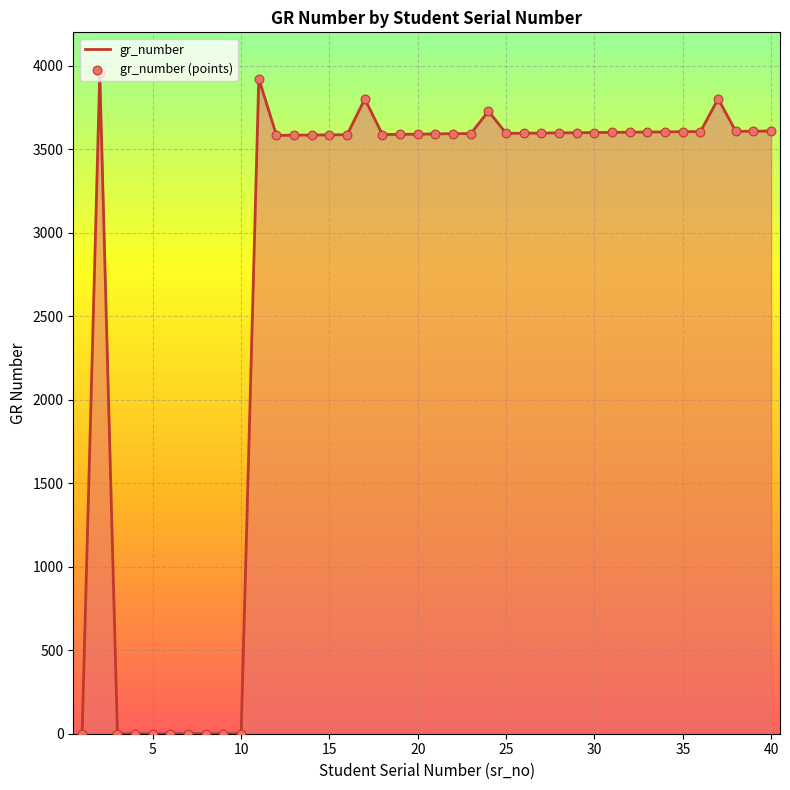

What is the maximum value shown in the chart?

3957